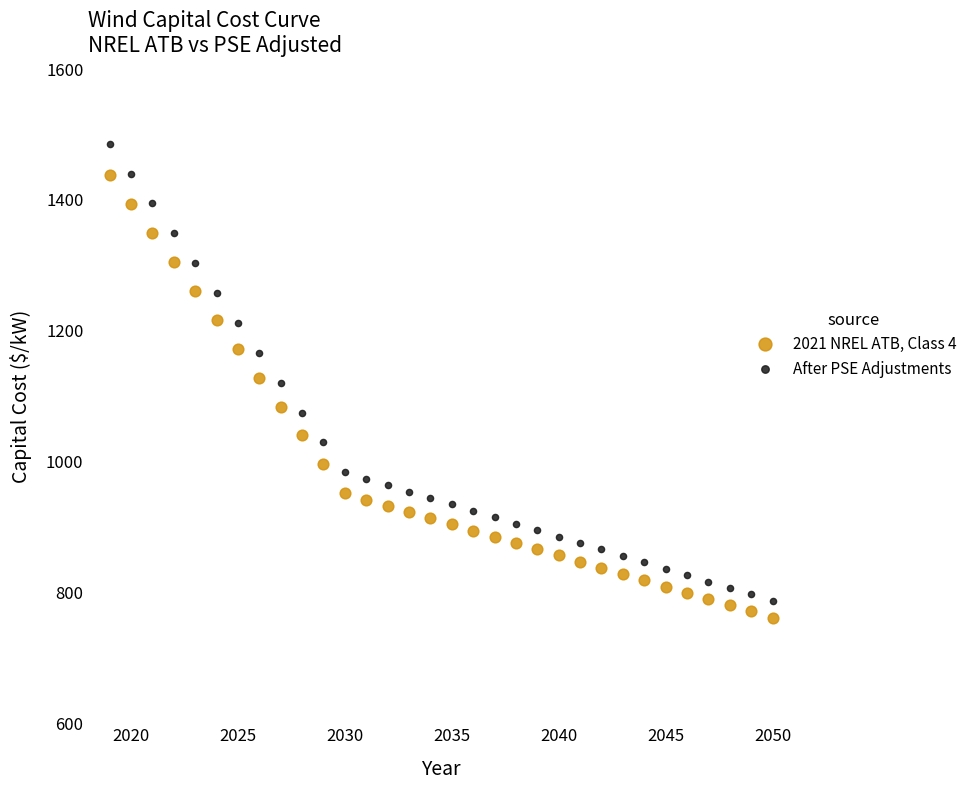

Which series has the widest spread of Y values?

After PSE Adjustments